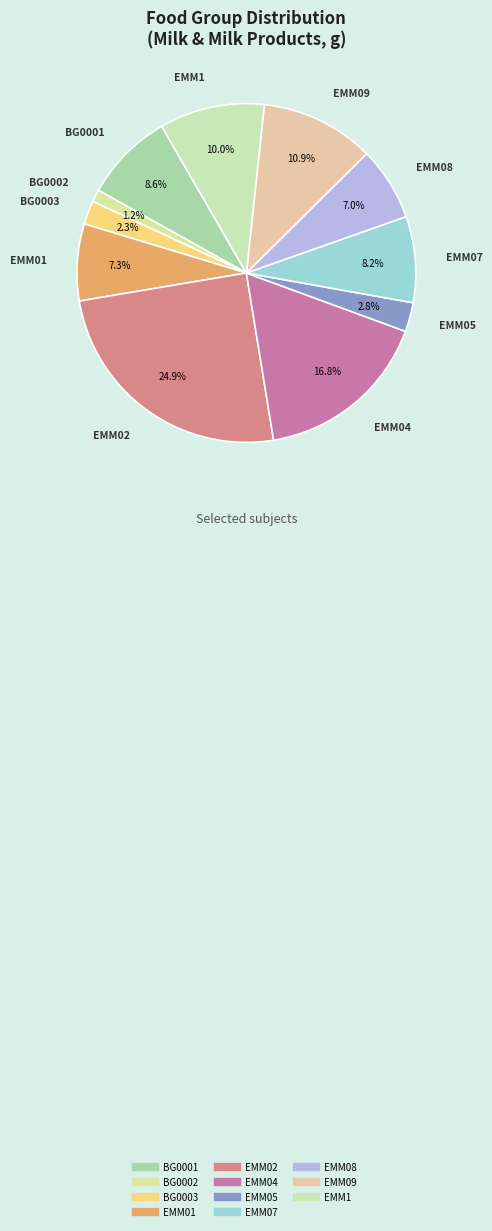

To the nearest percent, what portion does EMM09 represent?

11%